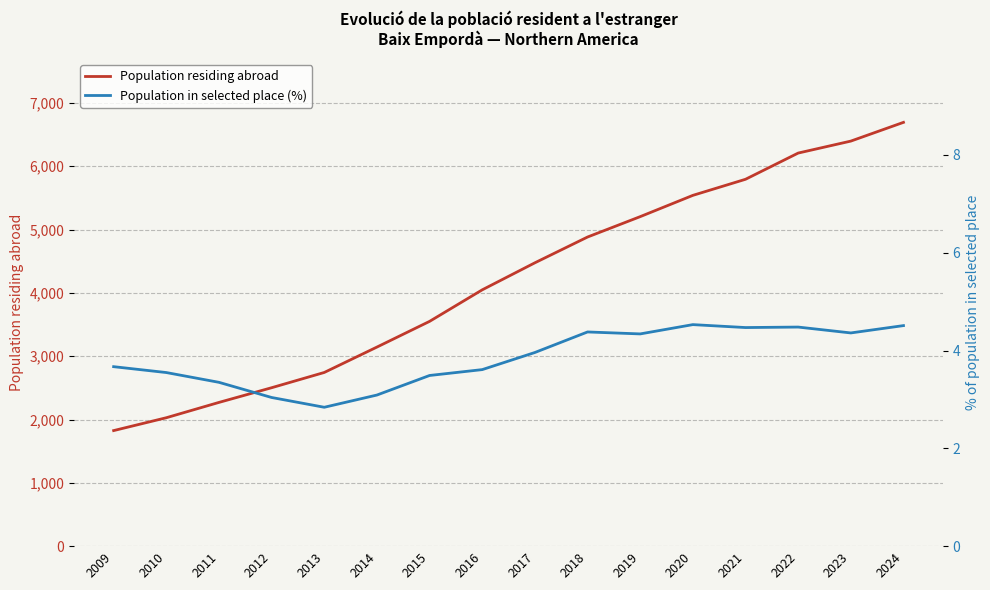

What is the spread (max minus min) of values at 2020?

5535.5